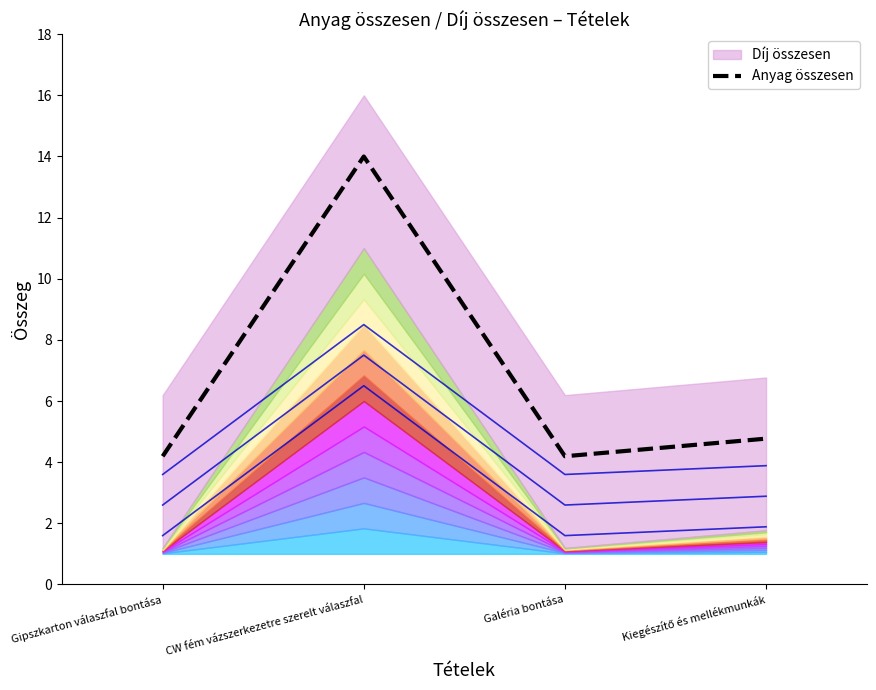

What is the difference between the second highest and second lowest values?

0.6